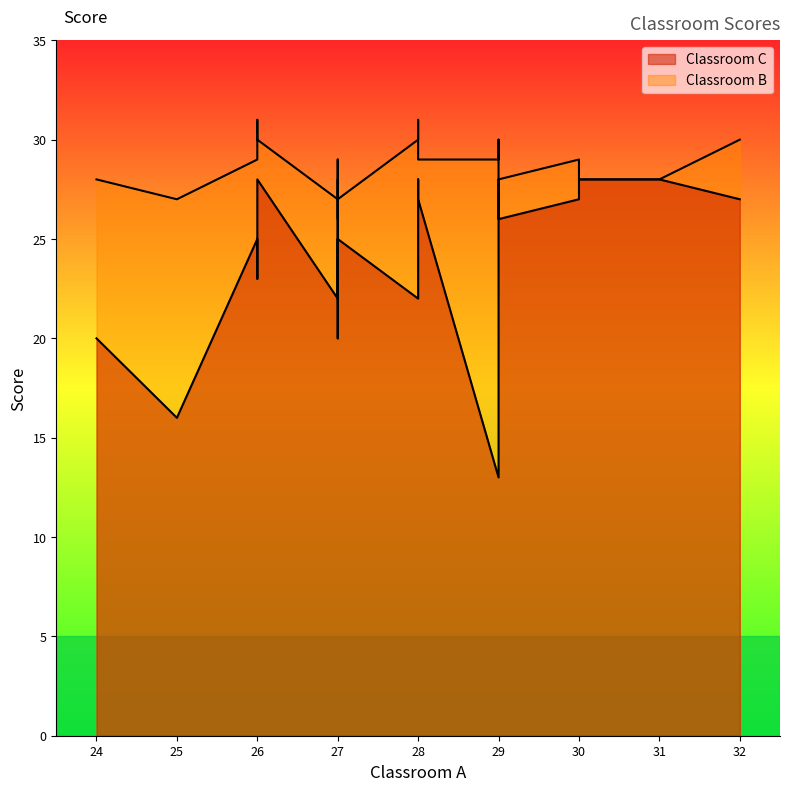

True or false: Classroom B and Classroom C intersect in this chart.

False